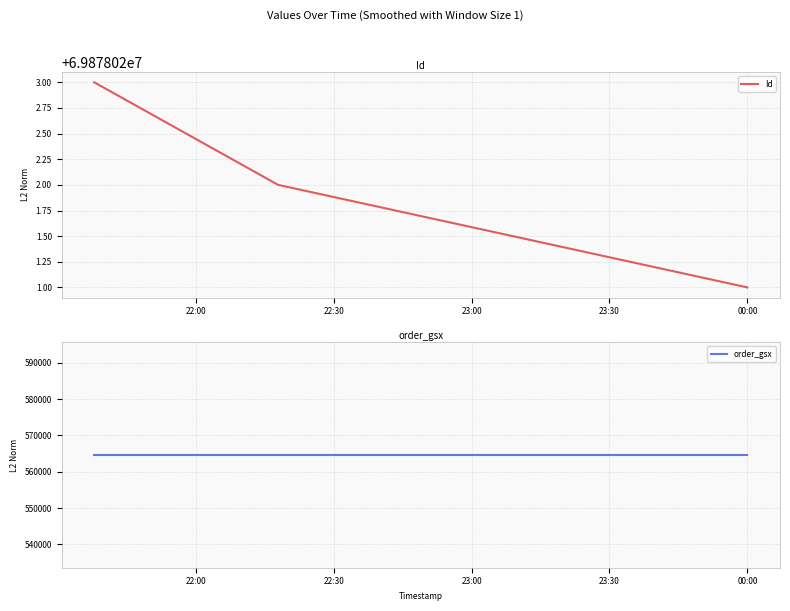

Which series changed the most between 22:00 and 23:00?

Id